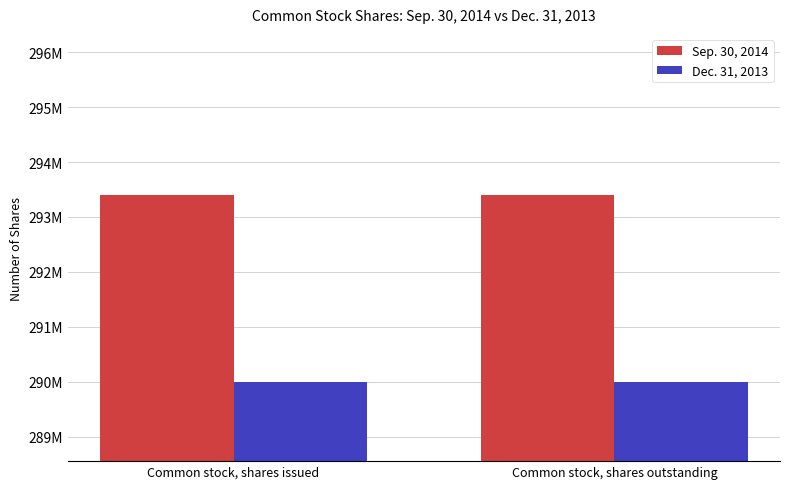

Rank the series by their average value, from highest to lowest.

Sep. 30, 2014, Dec. 31, 2013